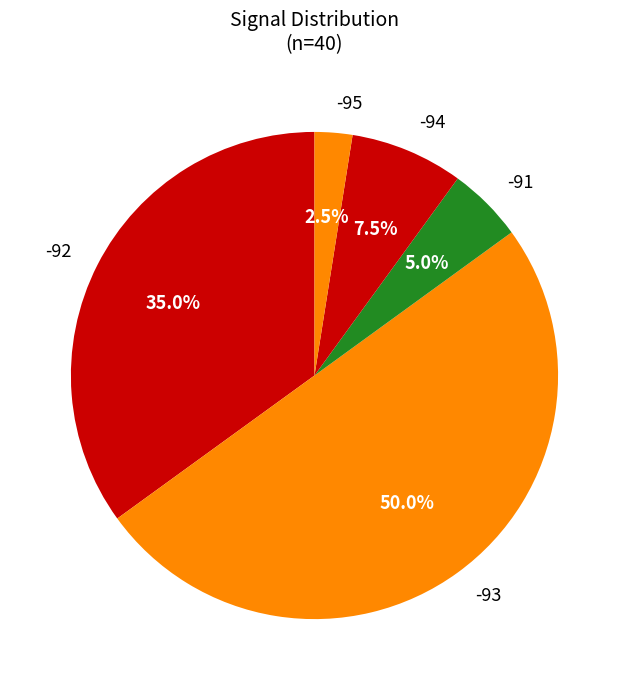

Which slice is the smallest?

-95